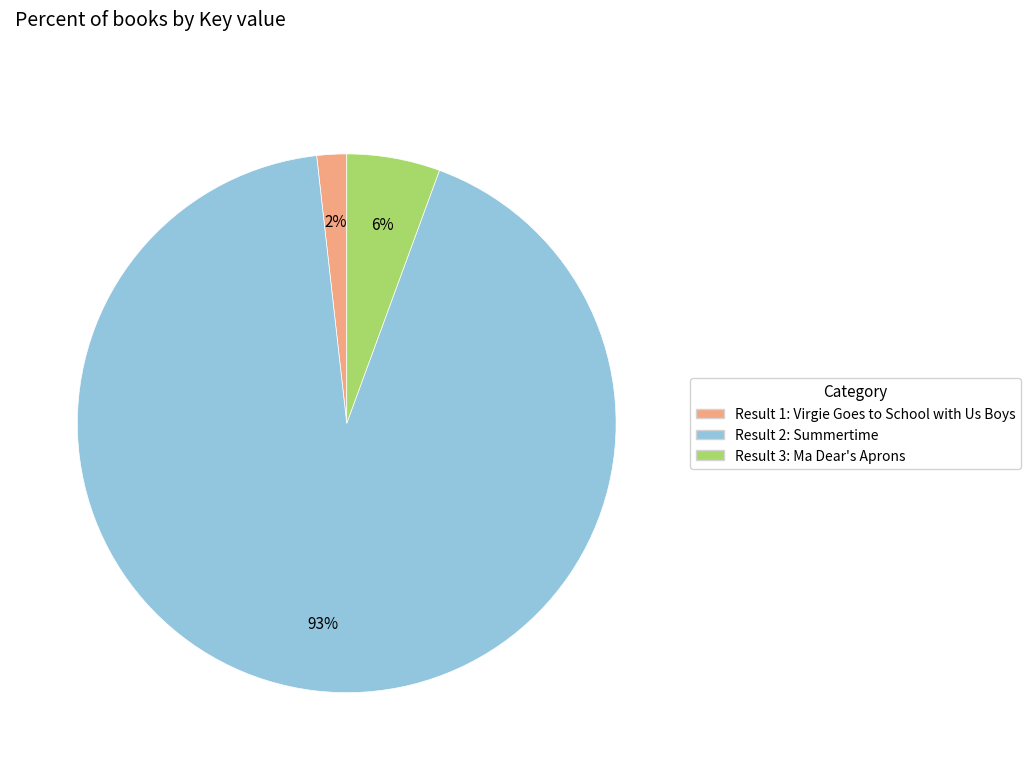

To the nearest percent, what is the average slice percentage?

33%